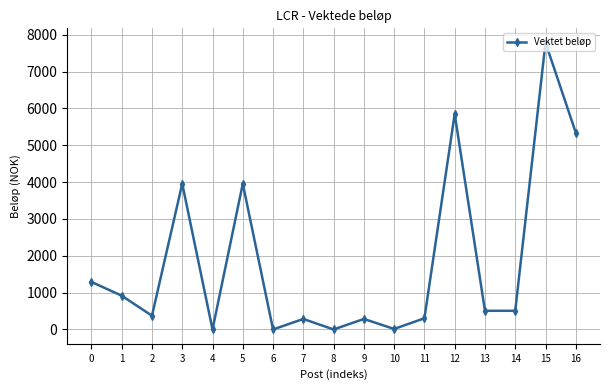

What is the change in value from 4 to 13?

+507